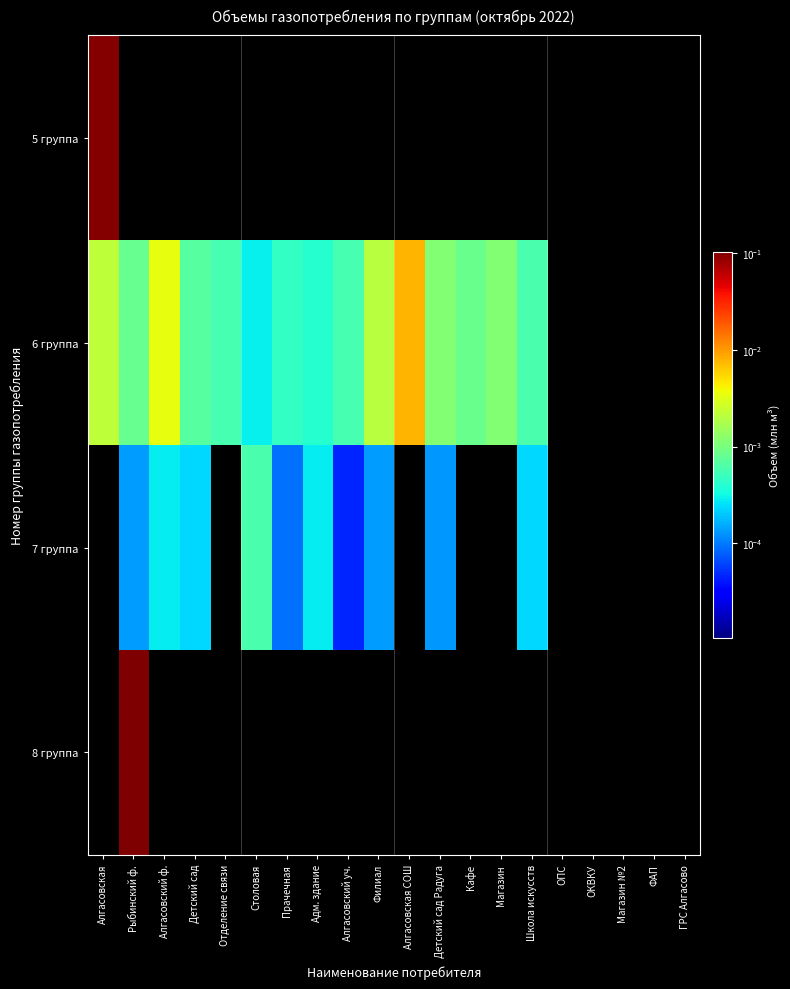

Which series changed the most between Алгасовский ф. and Алгасовская СОШ?

6 группа